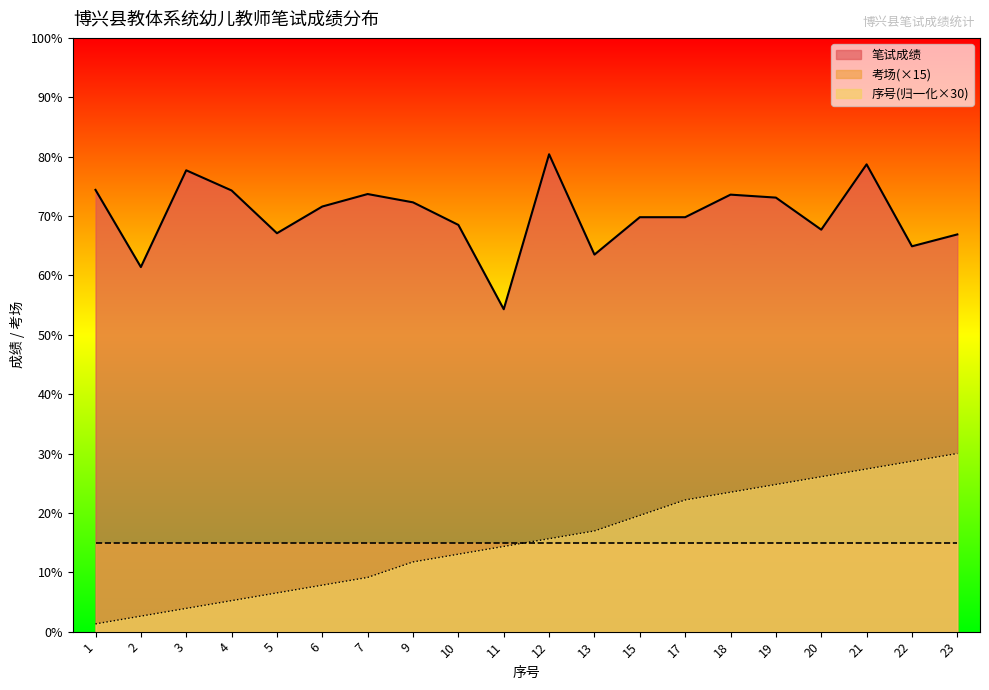

True or false: 序号 has more than 0 interior local peaks.

False